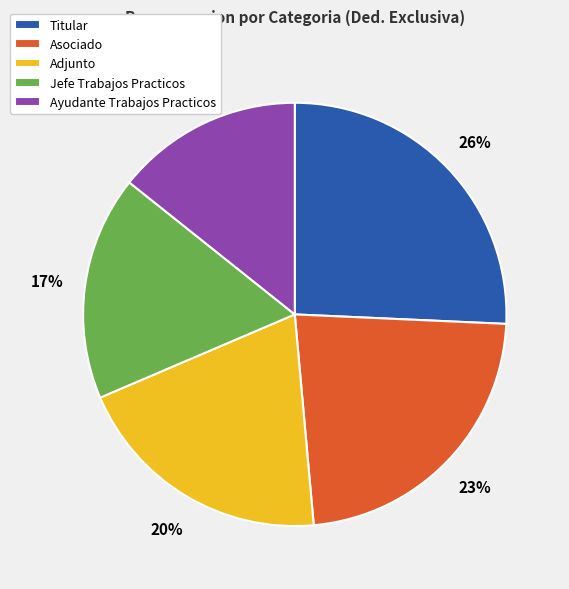

To the nearest percent, what percentage of the pie is Asociado?

23%